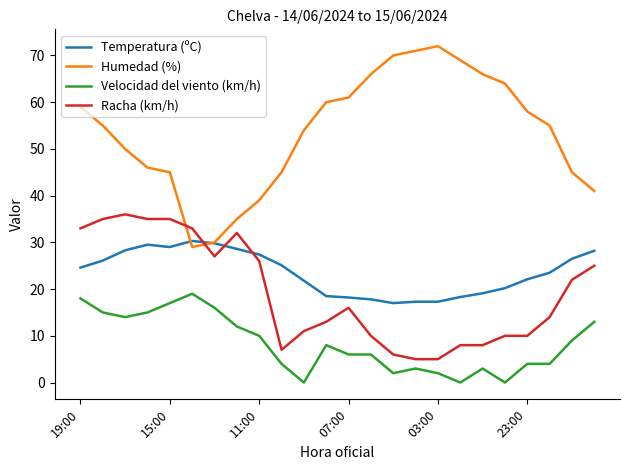

What is the minimum value for Humedad (%)?

29.0